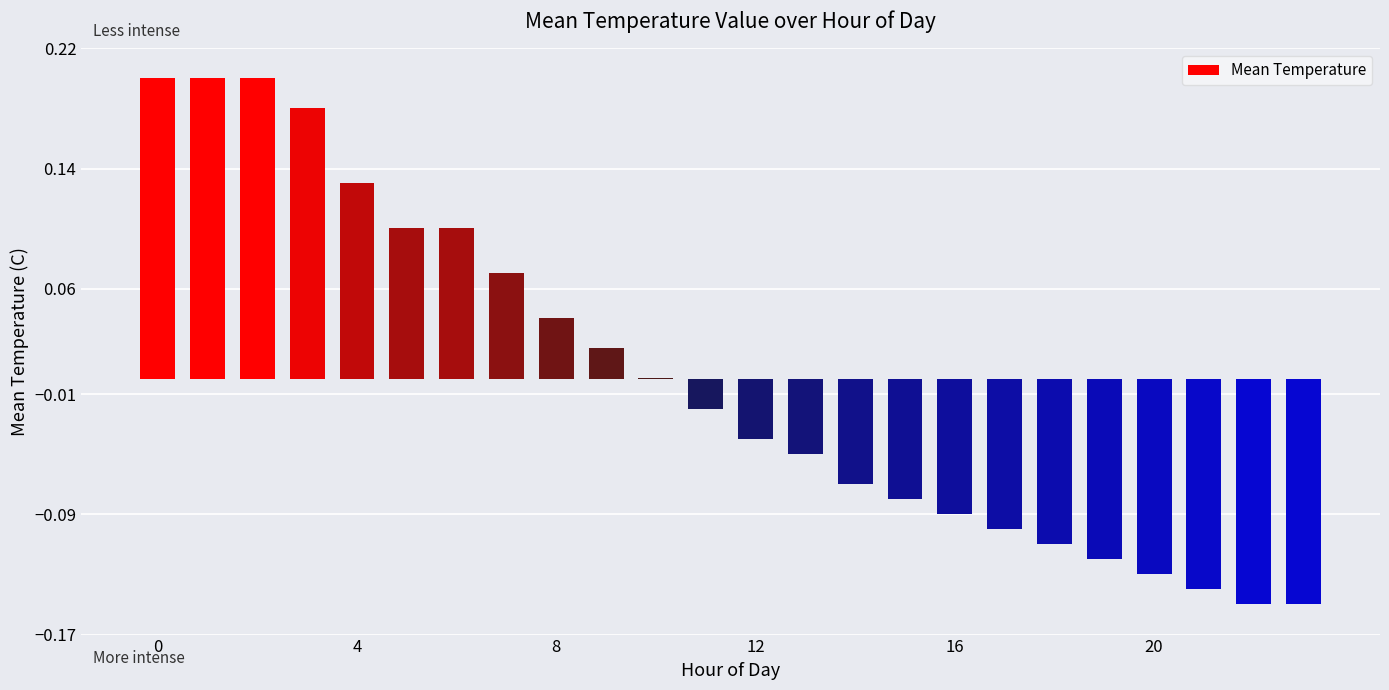

How many series are shown in this chart?

1